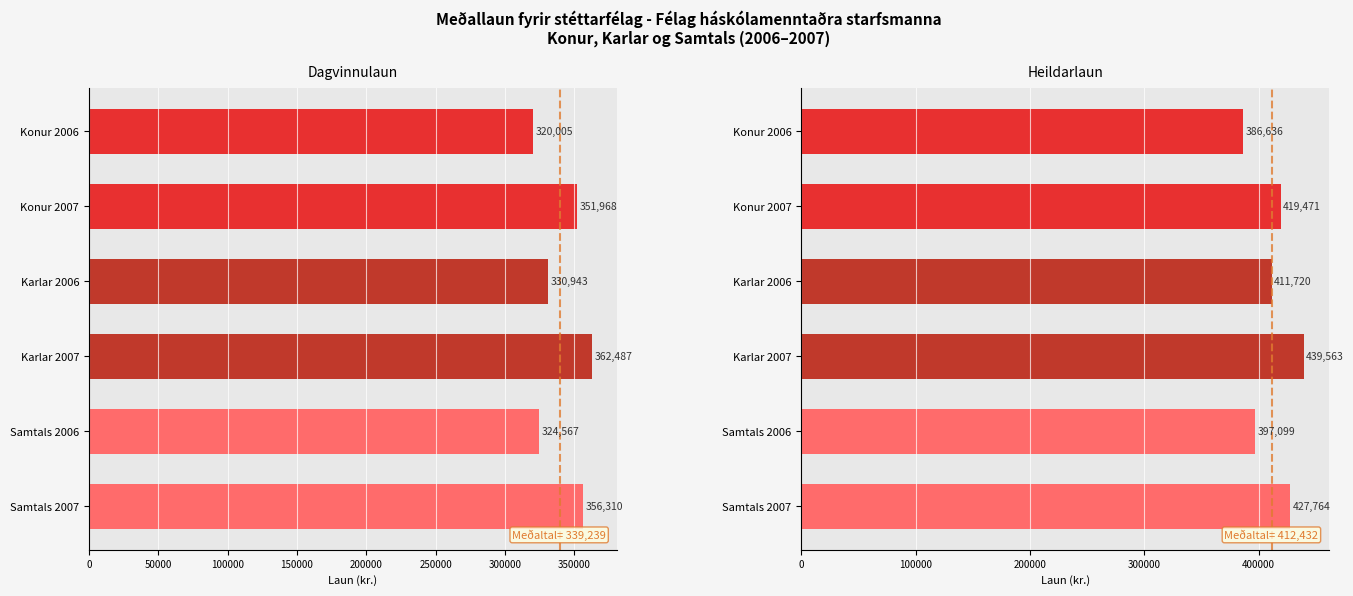

Reading left to right, transcribe all the data shown in this chart.

Dagvinnulaun: 320005	351968	330943	362487	324567	356310
Heildarlaun: 386636	419471	411720	439563	397099	427764